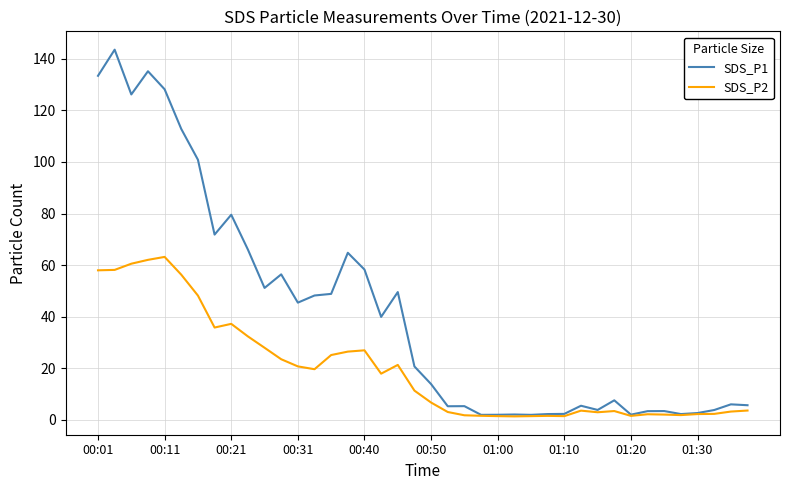

Which series has the widest spread of values?

SDS_P1